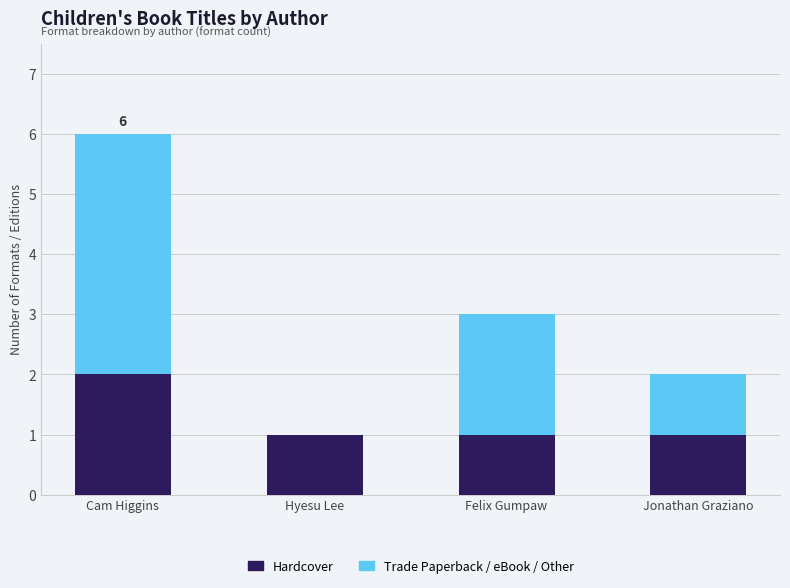

Is it true that Hardcover equals 0 at Cam Higgins?

False